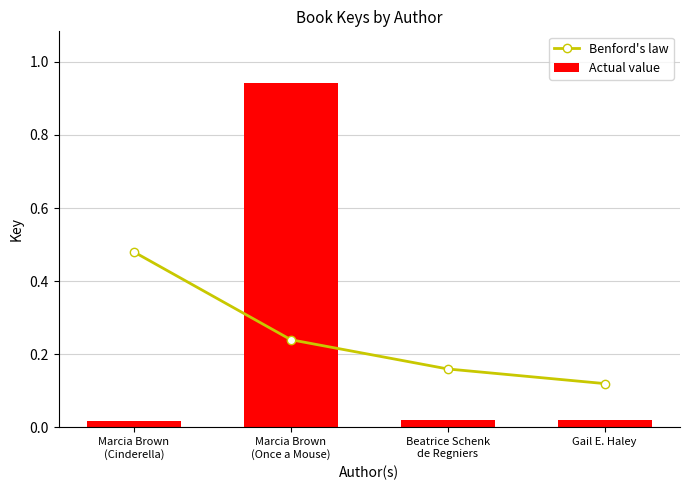

Reading right to left, extract all data points from this chart.

Benford's law: Gail E. Haley=0.1	Beatrice Schenk
de Regniers=0.2	Marcia Brown
(Once a Mouse)=0.2	Marcia Brown
(Cinderella)=0.5
Actual value: Gail E. Haley=0.0	Beatrice Schenk
de Regniers=0.0	Marcia Brown
(Once a Mouse)=0.9	Marcia Brown
(Cinderella)=0.0